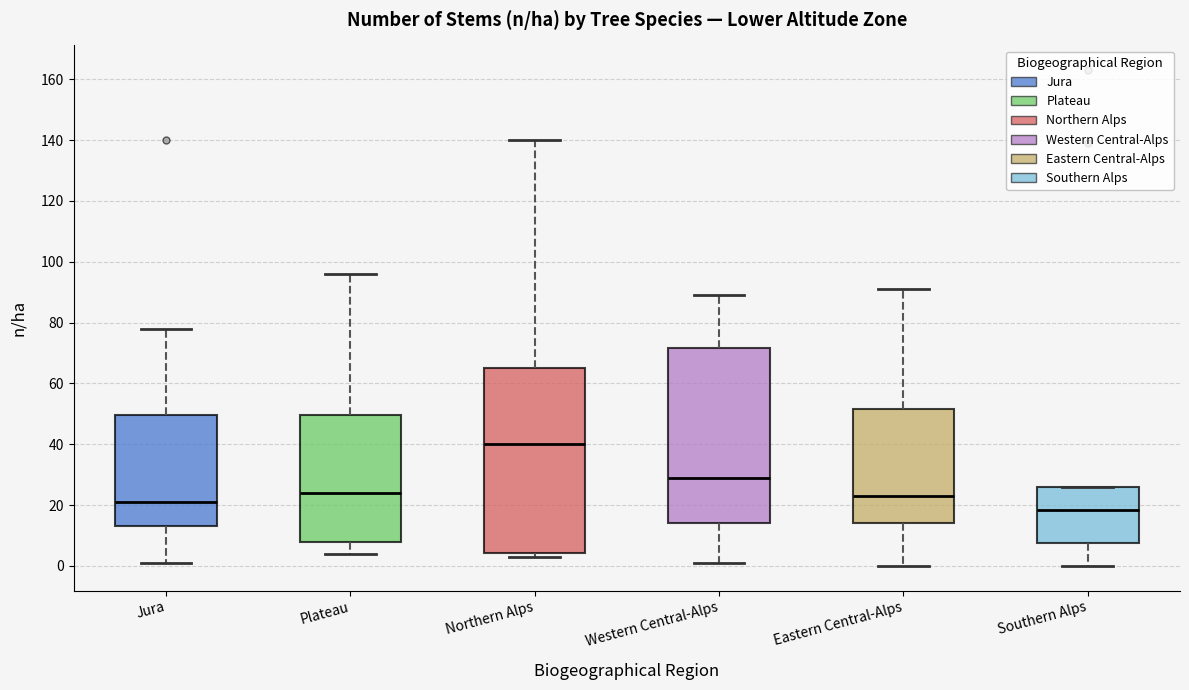

Reading left to right, read every box against the y-axis: the position of its median line, the range the box covers, and the ends of its whiskers. The values are not printed on the chart, so give them approximately, as read against the axis.

Jura: median 22, box 14 to 50, whiskers 2 to 78
Plateau: median 24, box 8 to 50, whiskers 4 to 96
Northern Alps: median 40, box 4 to 66, whiskers 4 (just below the box's lower edge) to 140
Western Central-Alps: median 30, box 14 to 72, whiskers 2 to 90
Eastern Central-Alps: median 24, box 14 to 52, whiskers 0 to 92
Southern Alps: median 18, box 8 to 26, whiskers 0 to 26